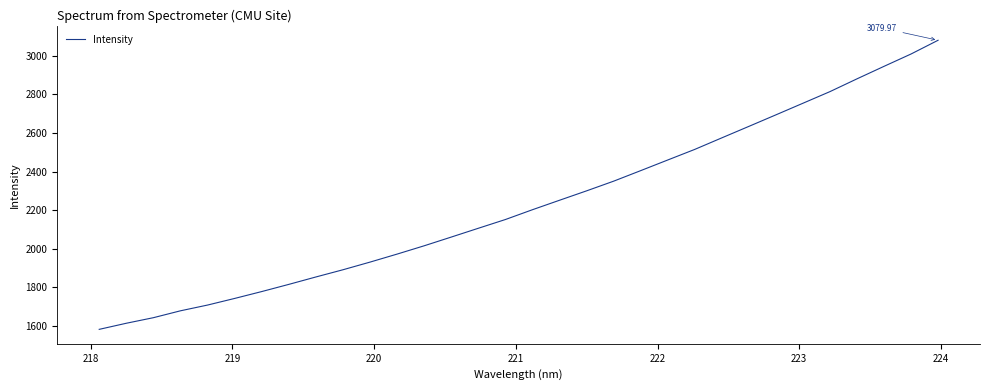

What is the difference between the maximum and minimum values?

1497.1